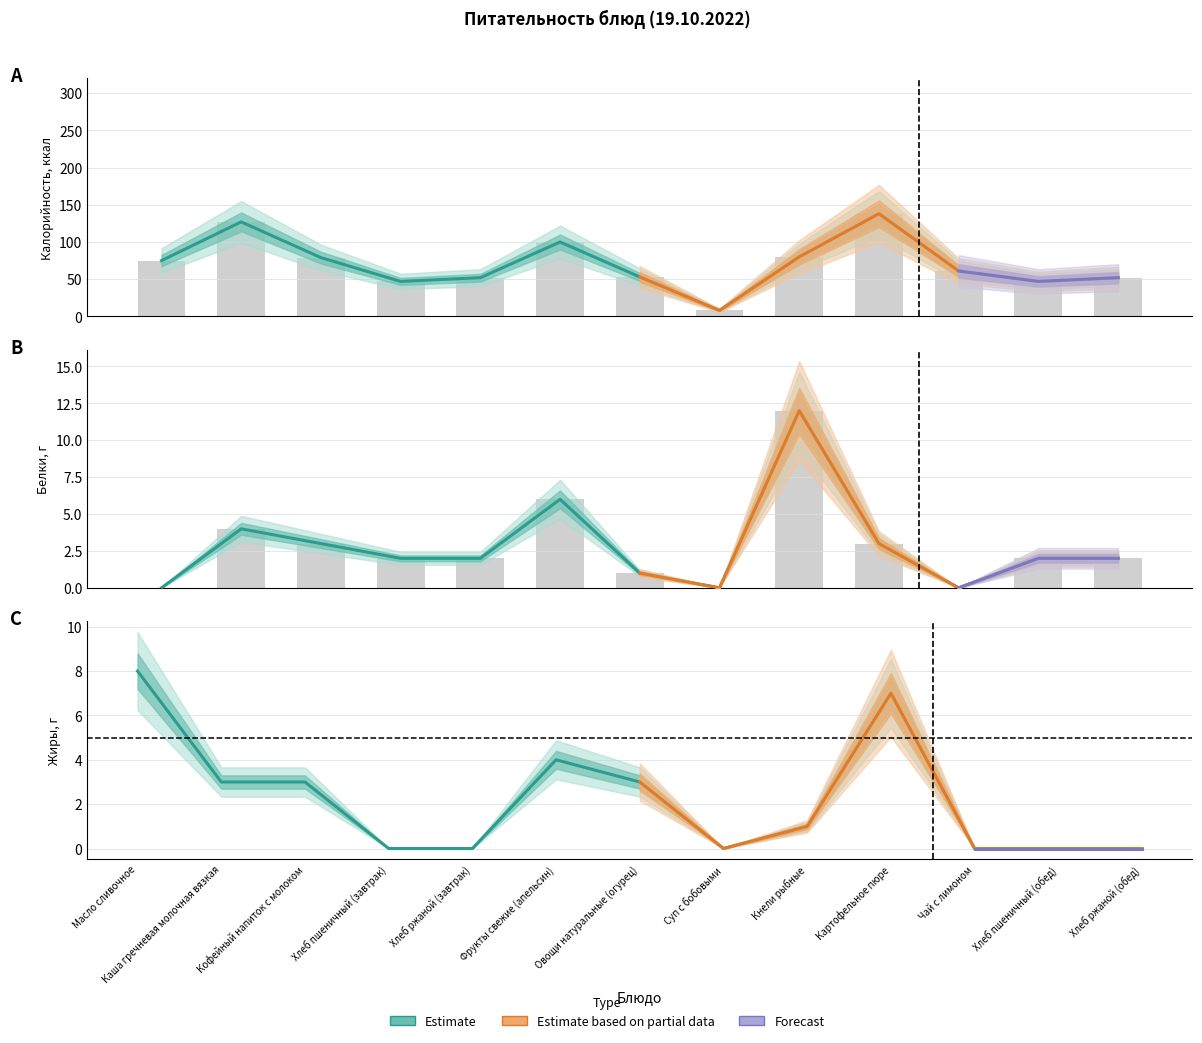

How many data points in Жиры are above 1?

6